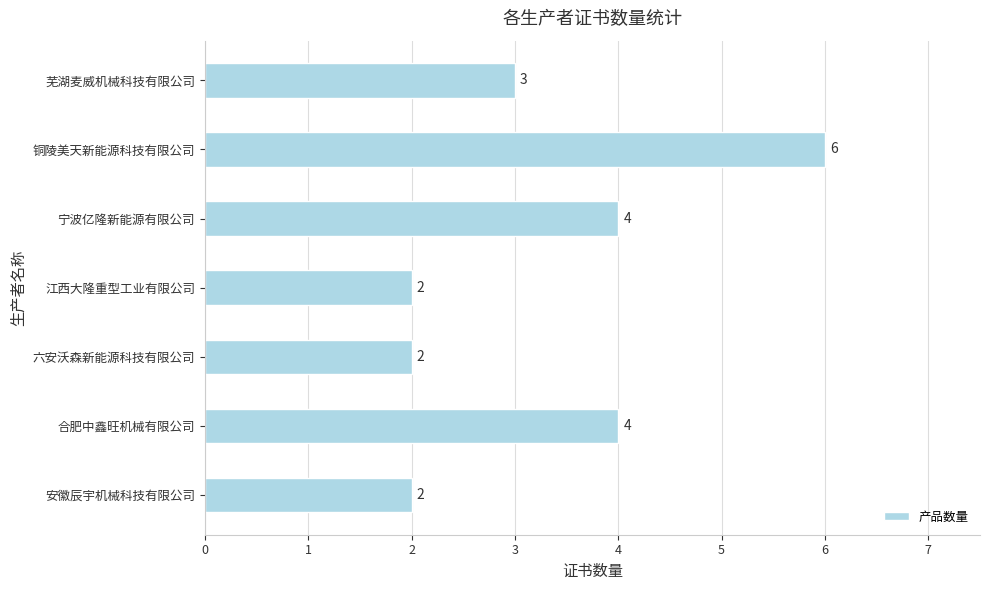

What is the ratio of the value at 安徽辰宇机械科技有限公司 to the value at 六安沃森新能源科技有限公司?

1.0